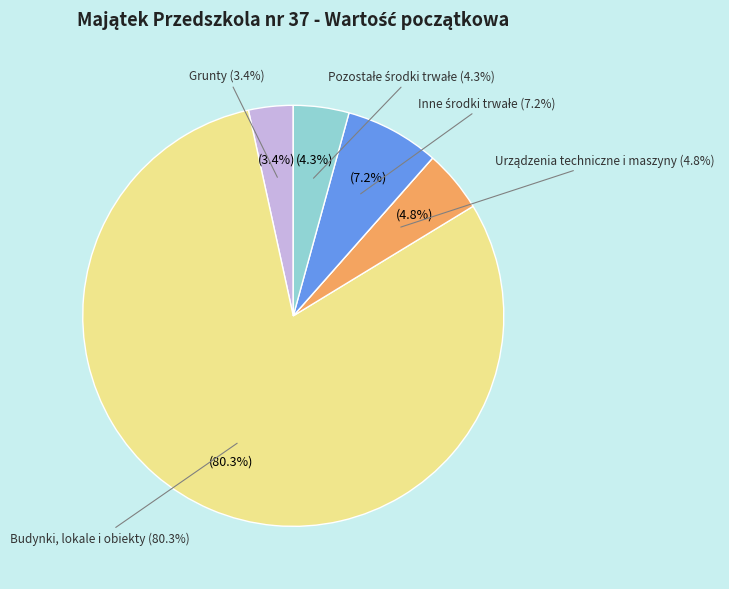

To the nearest percent, what is the combined percentage of Pozostałe środki trwałe and Urządzenia techniczne i maszyny?

9%